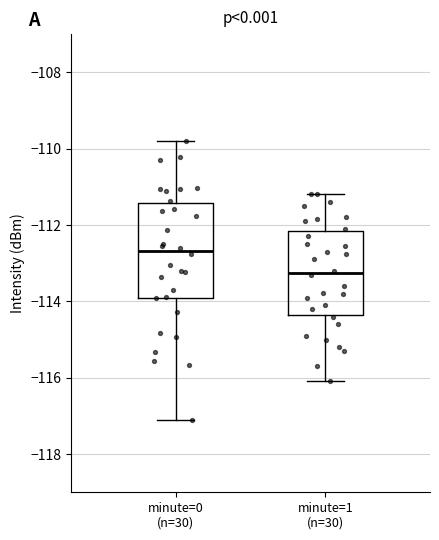

Reading left to right, read every box against the y-axis: the position of its median line, the range the box covers, and the ends of its whiskers. The values are not printed on the chart, so give them approximately, as read against the axis.

minute=0 (n=30): median -112.6, box -114.0 to -111.4, whiskers -117.2 to -109.8
minute=1 (n=30): median -113.2, box -114.4 to -112.2, whiskers -116.0 to -111.2